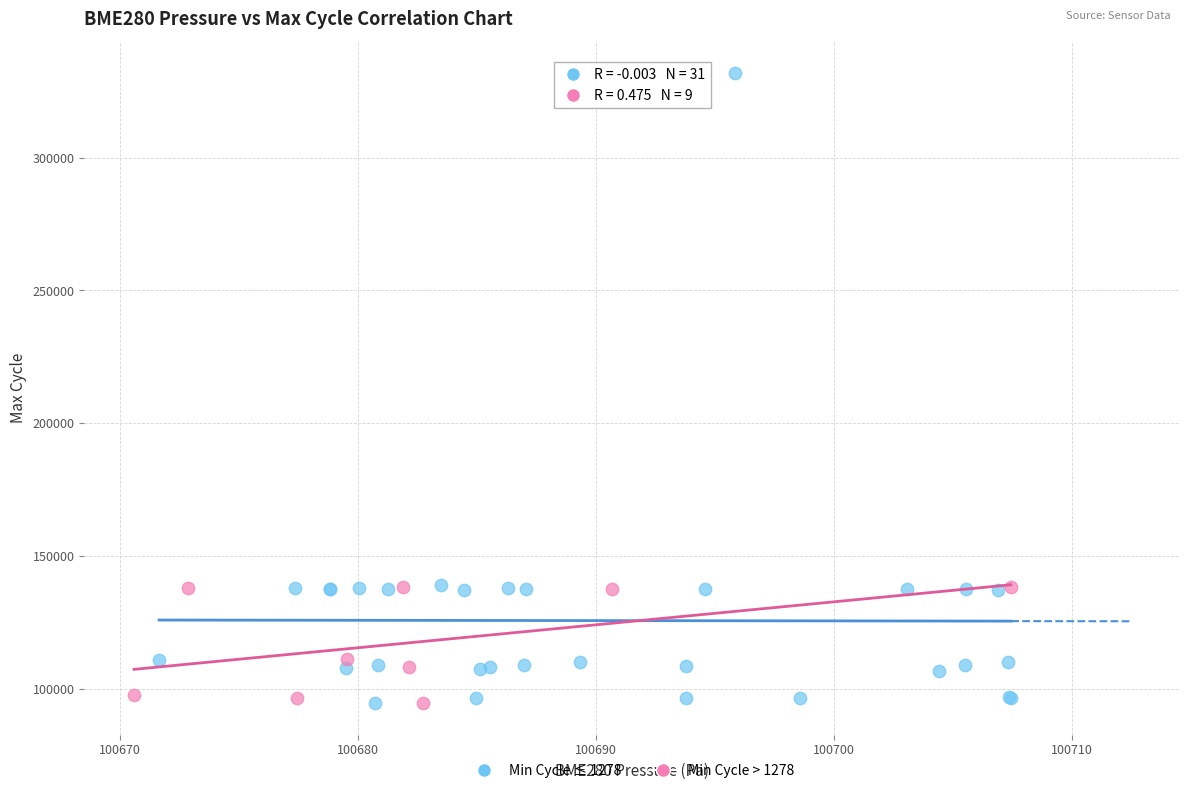

Which series has the largest Y range (max minus min)?

Min Cycle ≤ 1278